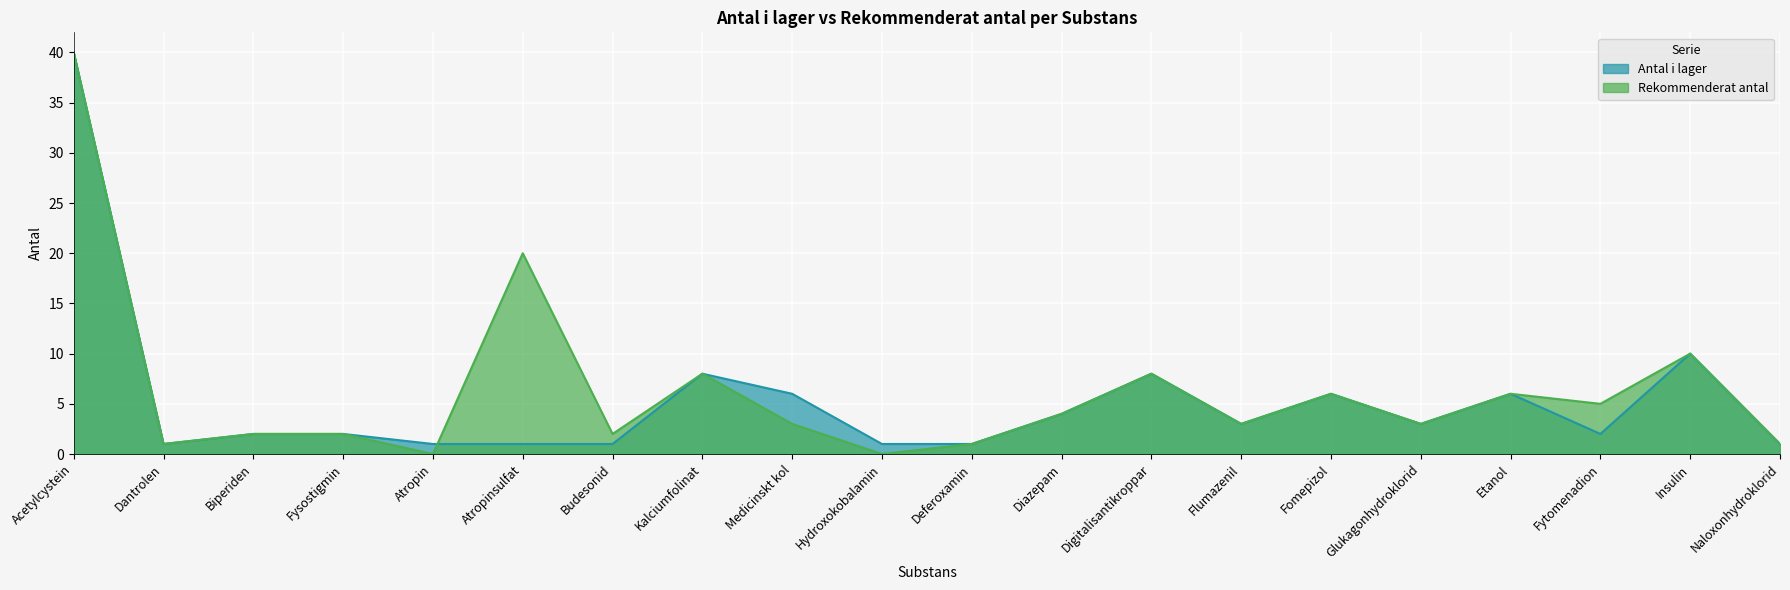

Which series has the largest range (max minus min)?

Rekommenderat antal